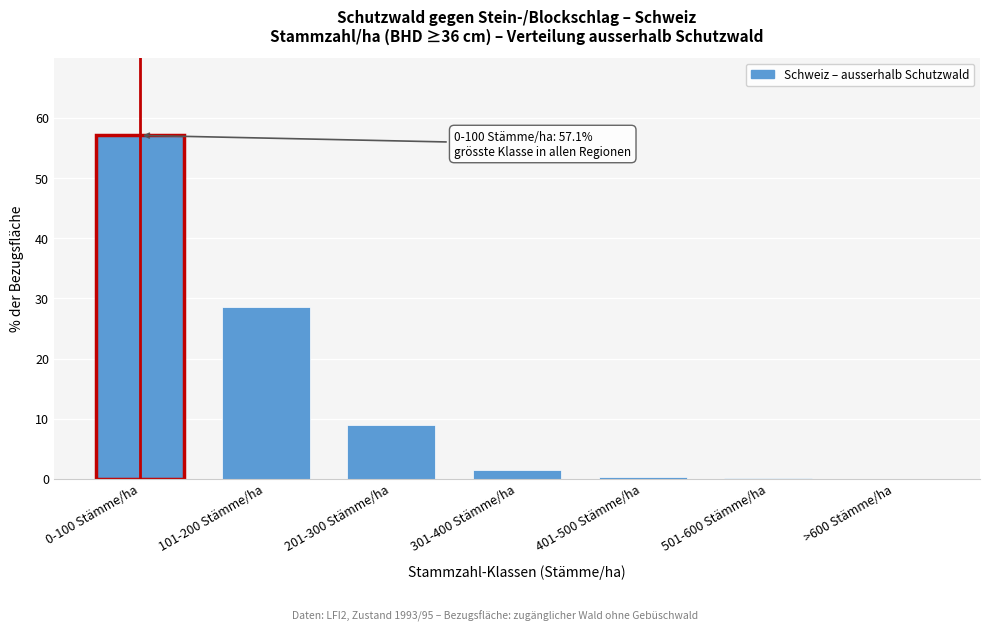

What is the change in value from 201-300 Stämme/ha to >600 Stämme/ha?

-9.0